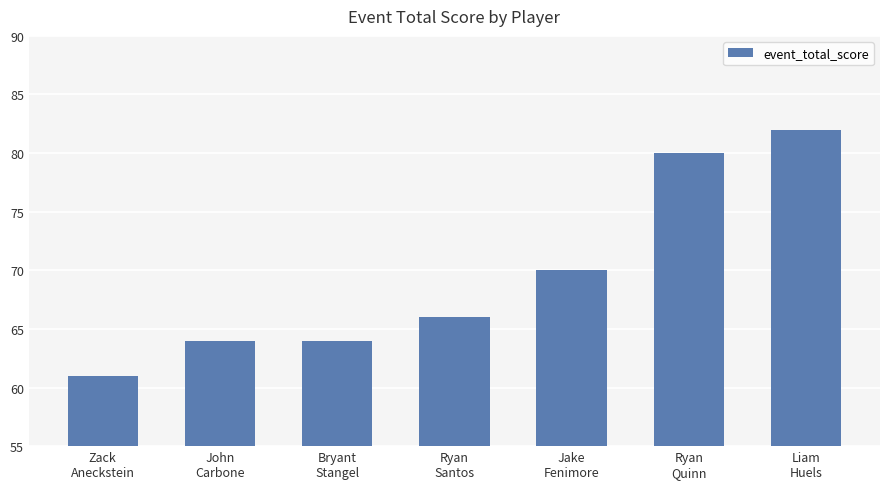

What is the average value?

70